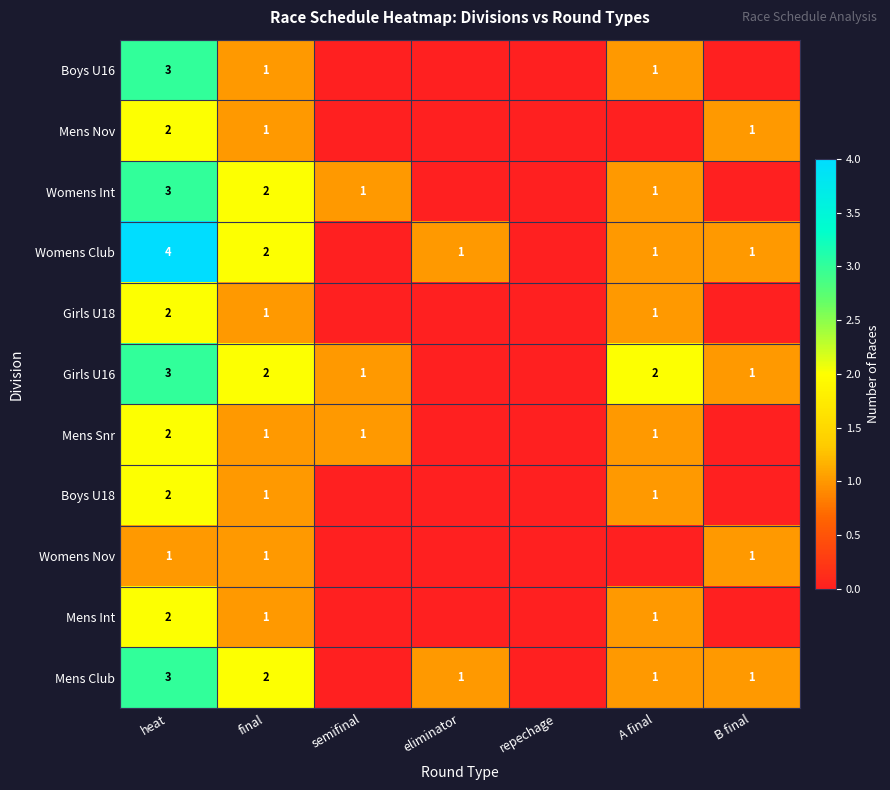

The Mens Int series shows 3 at heat. True or false?

False